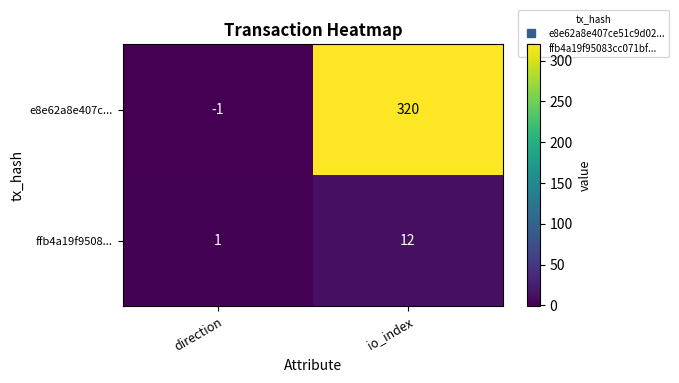

What is the smallest value displayed?

-1